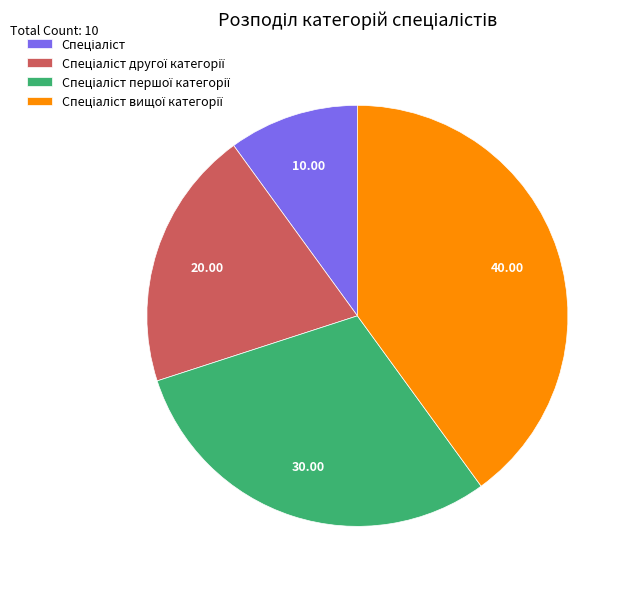

Is there any slice that represents more than half of the pie?

No